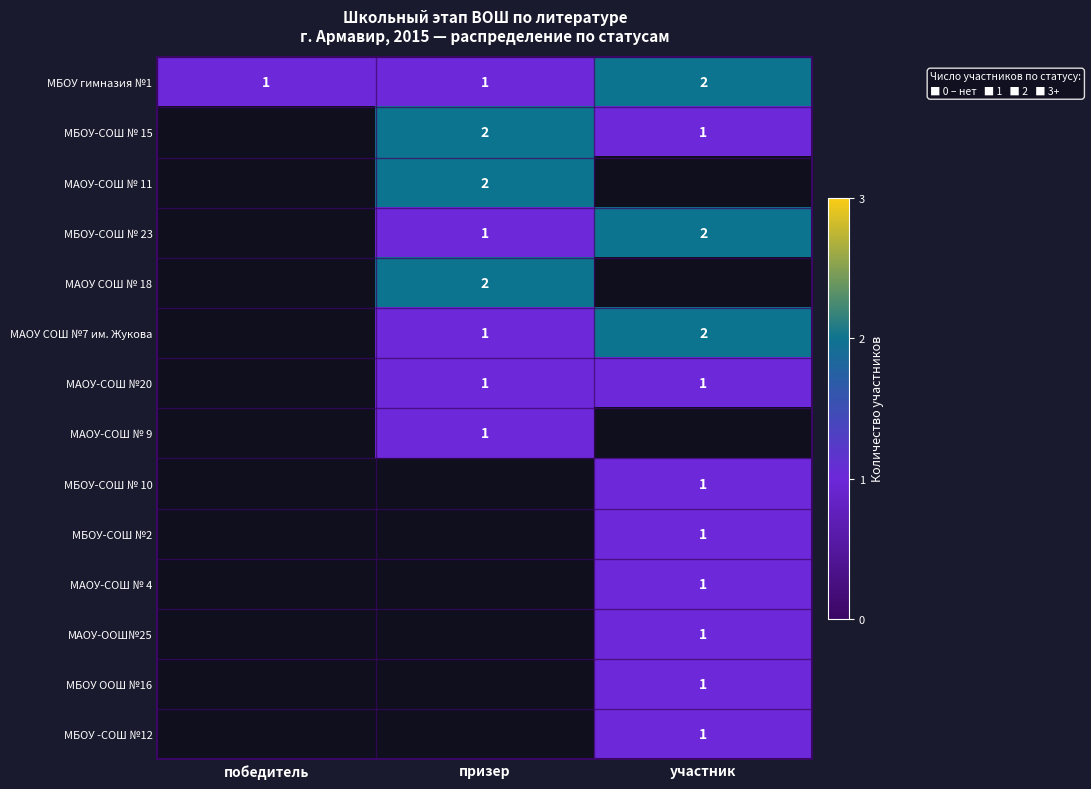

The МБОУ гимназия №1 series shows 2 at призер. True or false?

False